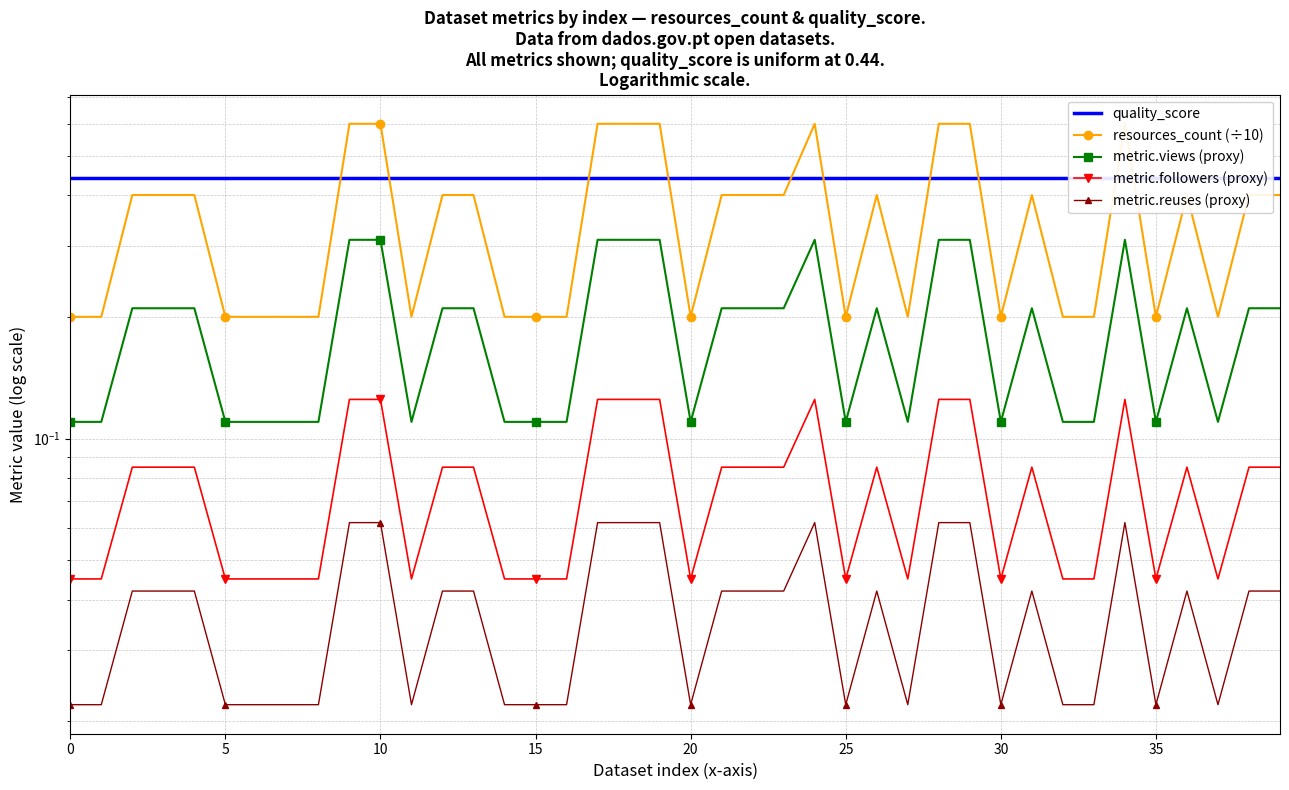

The metric.views (proxy) series shows 0.1 at 5. True or false?

True